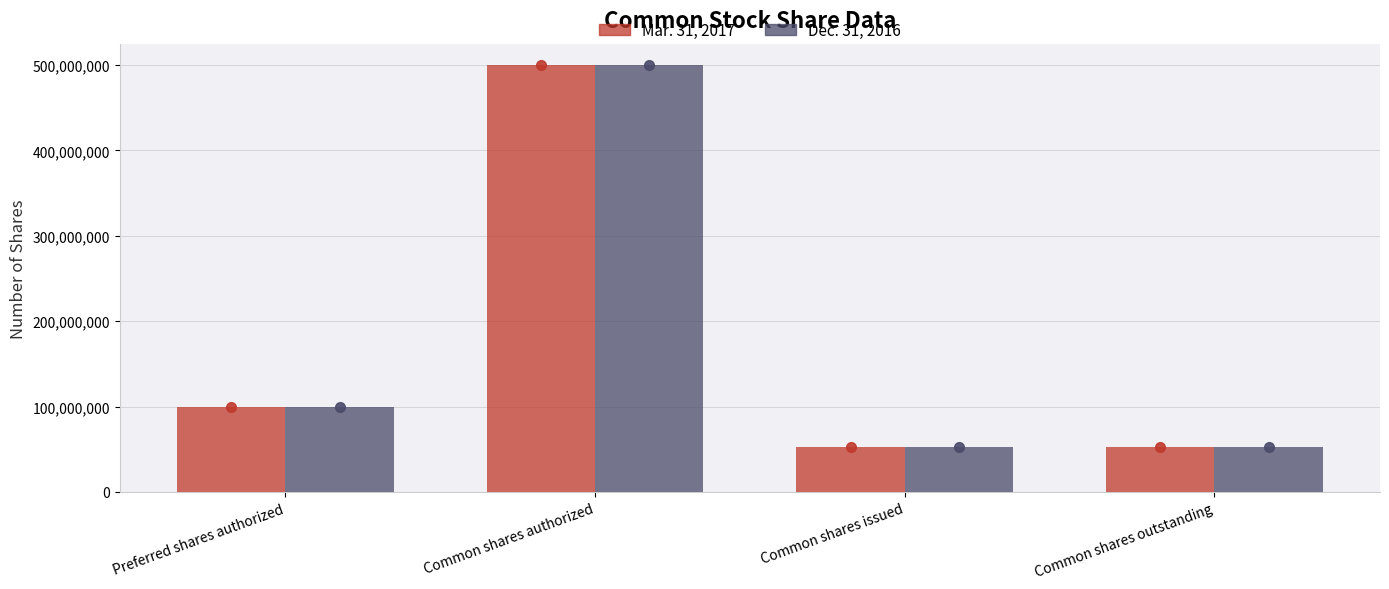

True or false: Dec. 31, 2016 has a value of 500000000 at Common shares authorized.

True